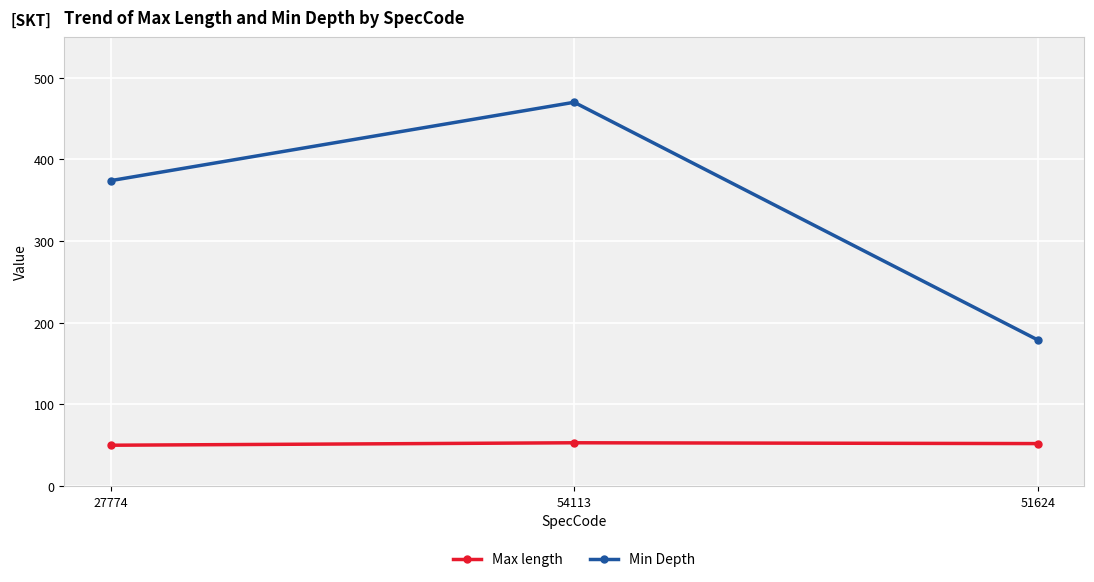

The value of Max length at 54113 is 78. True or false?

False